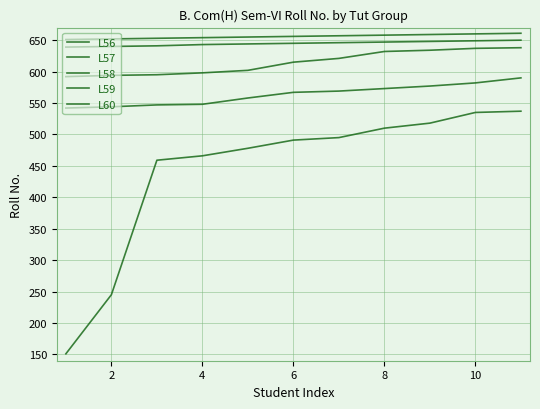

True or false: L59 has more than 2 interior local peaks.

False